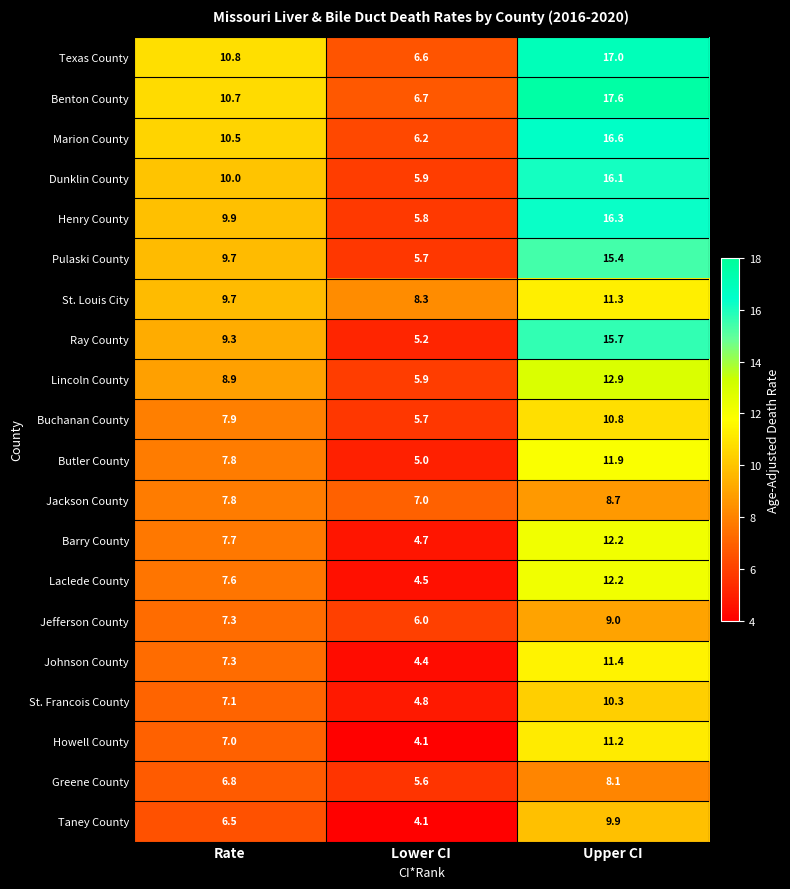

True or false: Henry County has a value of 14.9 at Rate.

False